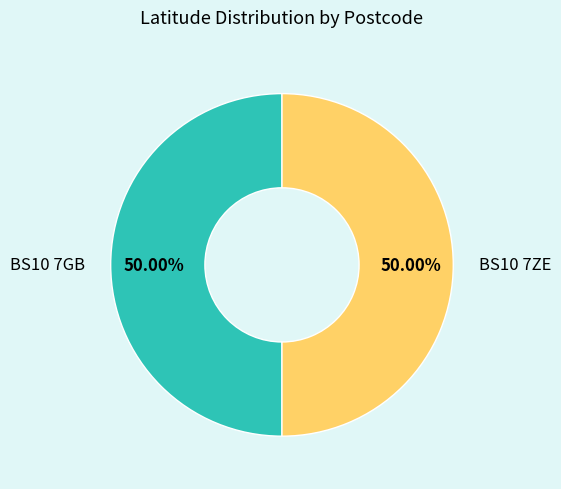

How many slices are in this pie chart?

2